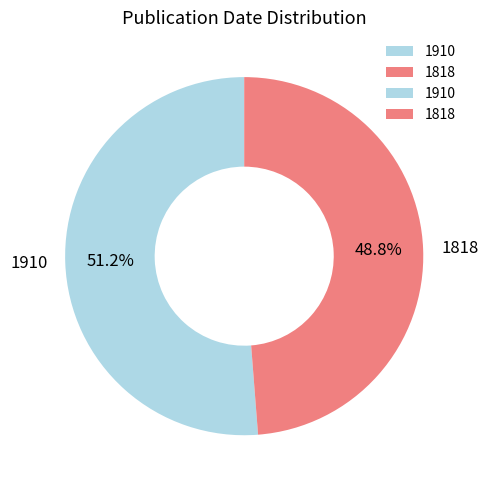

To the nearest percent, what is the difference between the largest and smallest slice percentages?

2%